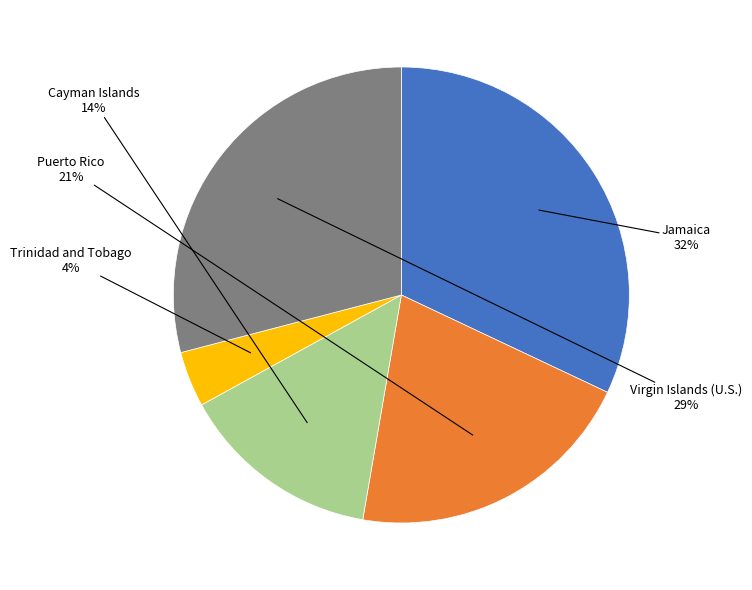

Count the number of slices in the pie.

5